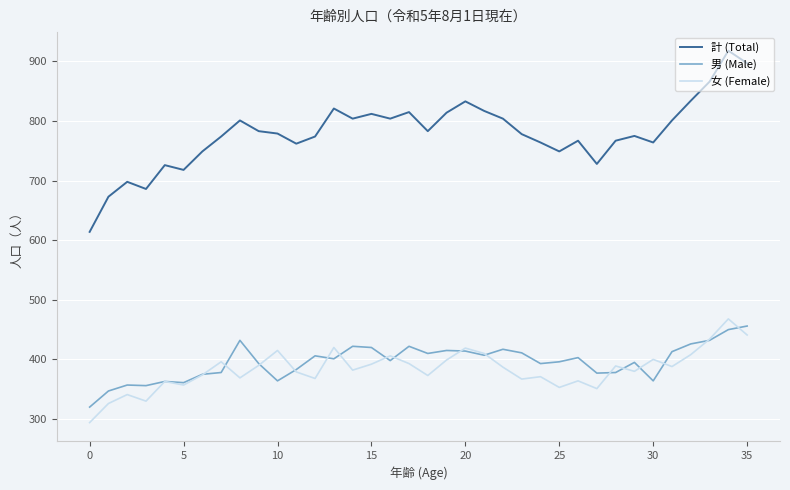

Which series has the widest spread of values?

計 (Total)